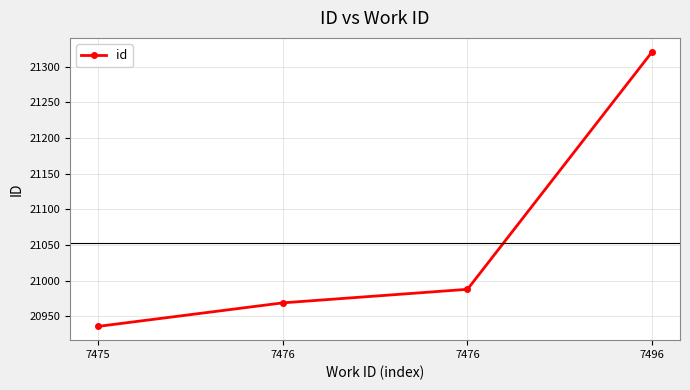

Is this an area chart (filled region under the line)?

No